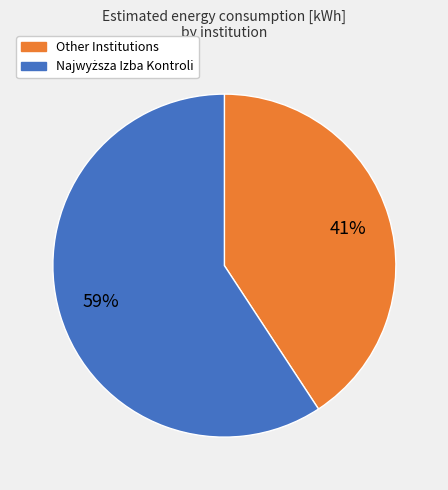

To the nearest percent, what is the difference between the largest and smallest slice percentages?

18%